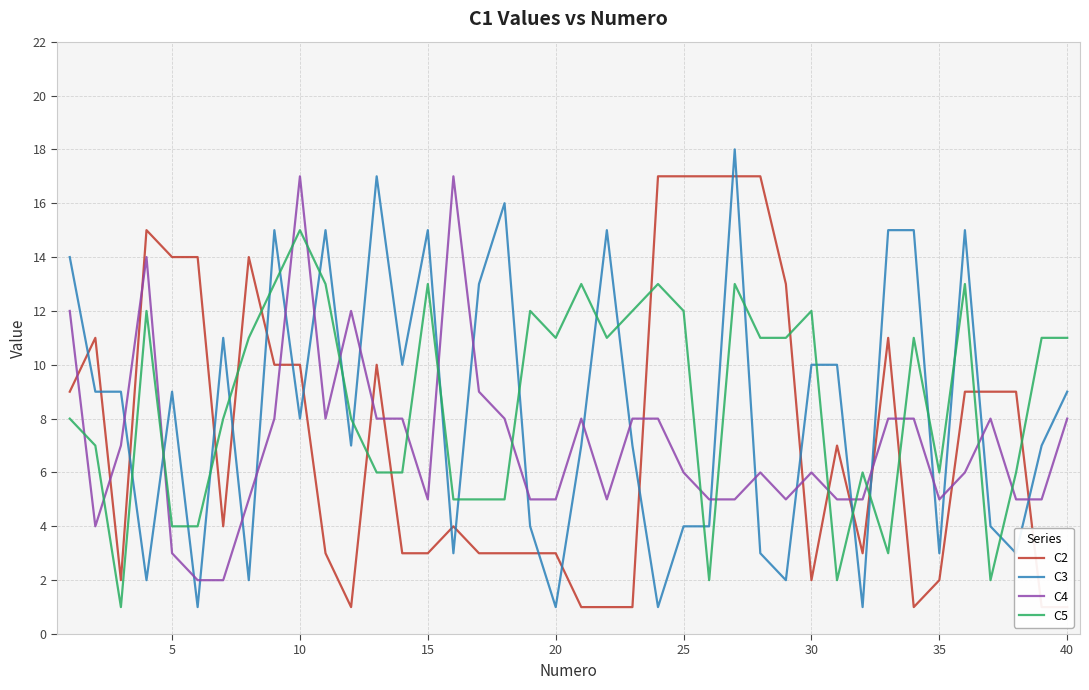

The C4 series shows 3 at 40. True or false?

False